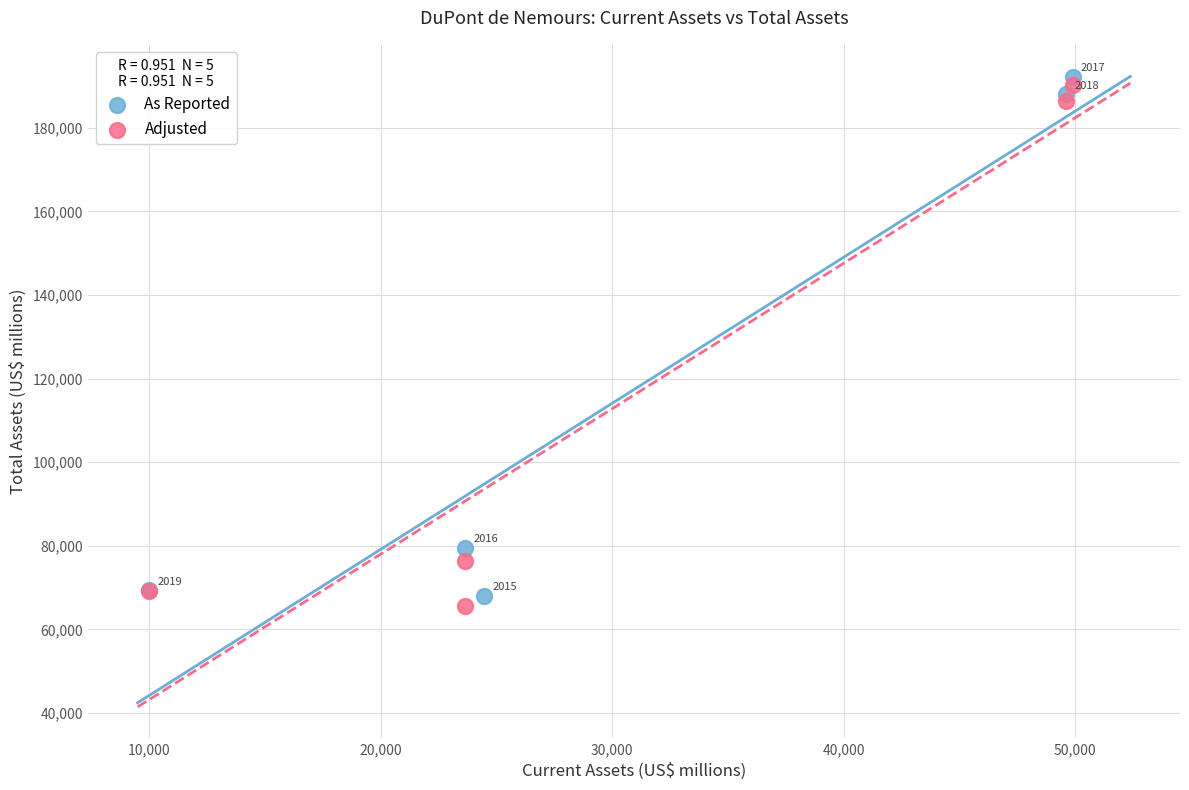

Which series reaches the minimum Y coordinate?

Adjusted